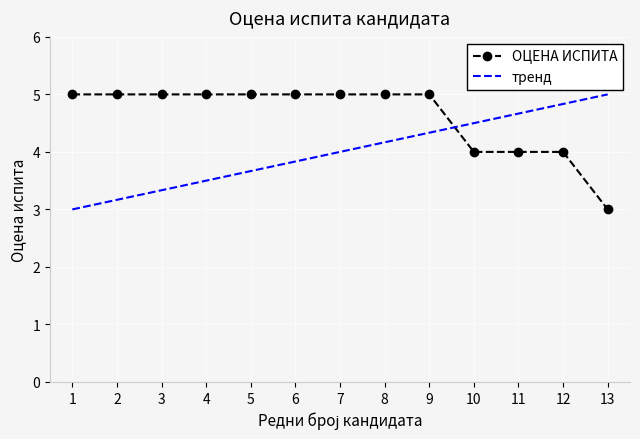

List the labels in order of value, smallest first.

13, 10, 11, 12, 1, 2, 3, 4, 5, 6, 7, 8, 9